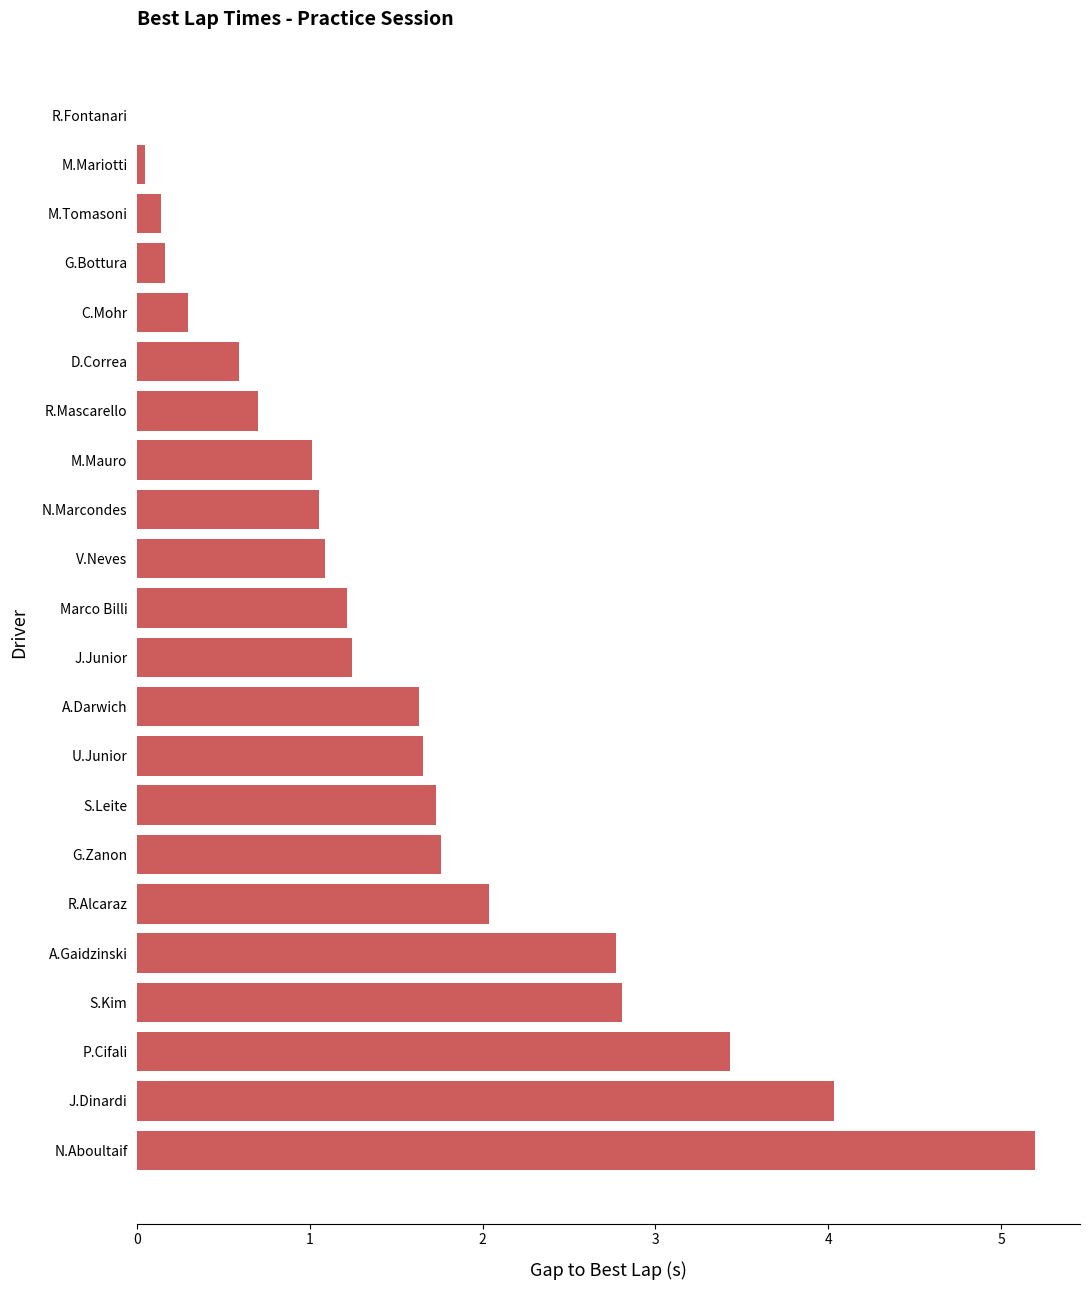

What is the sum of all values?

34.6